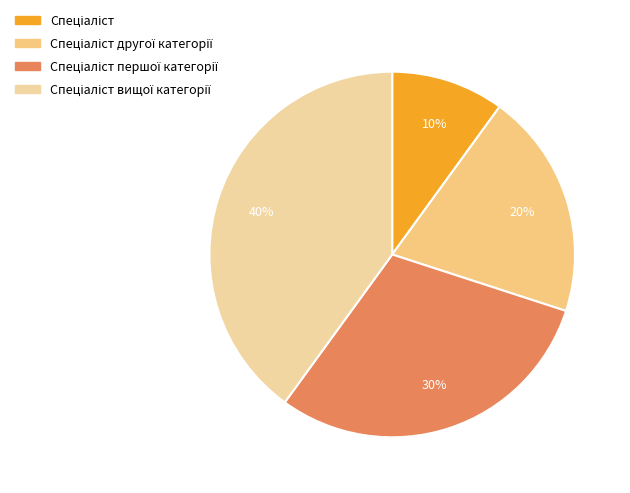

Does Спеціаліст другої категорії represent more than half of the total?

No